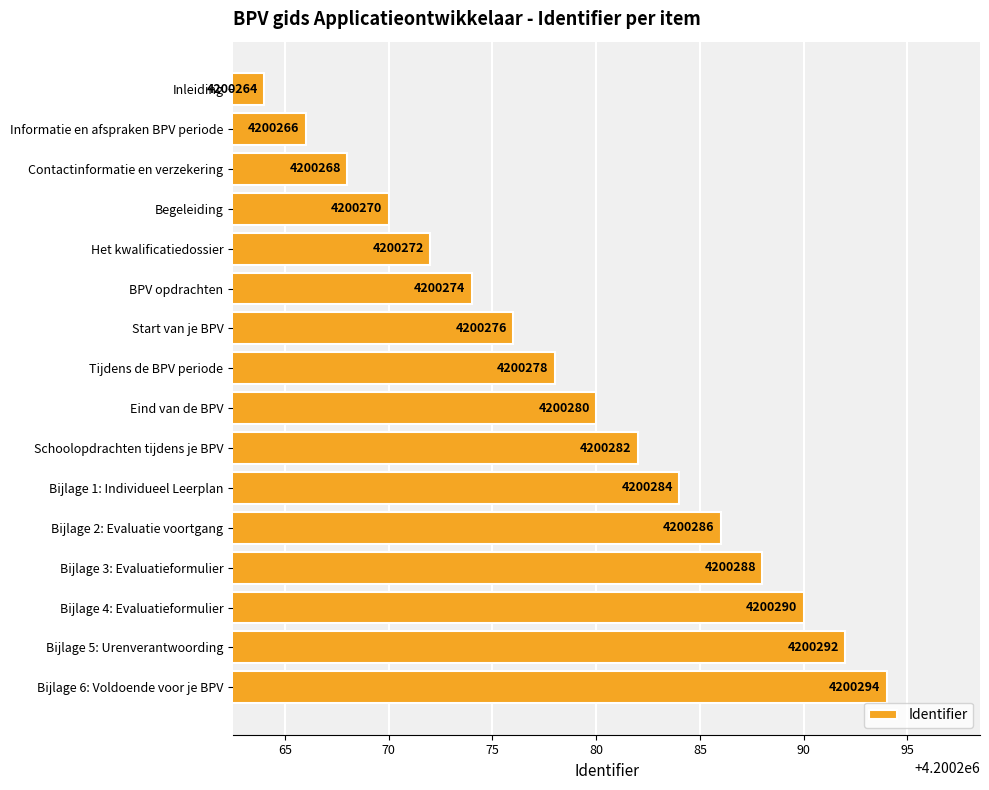

Are the bars grouped side by side (vs. stacked)?

No